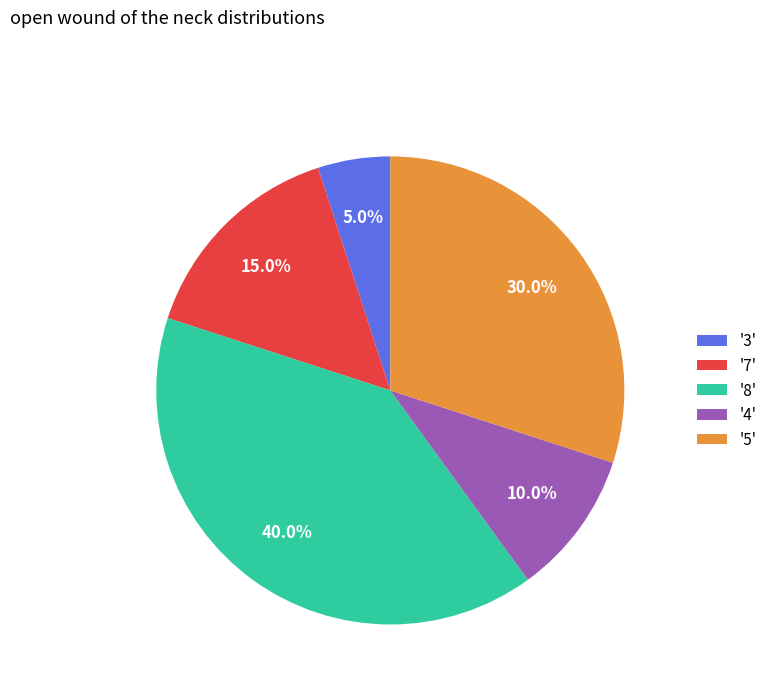

Rank the categories by value from highest to lowest.

'8', '5', '7', '4', '3'